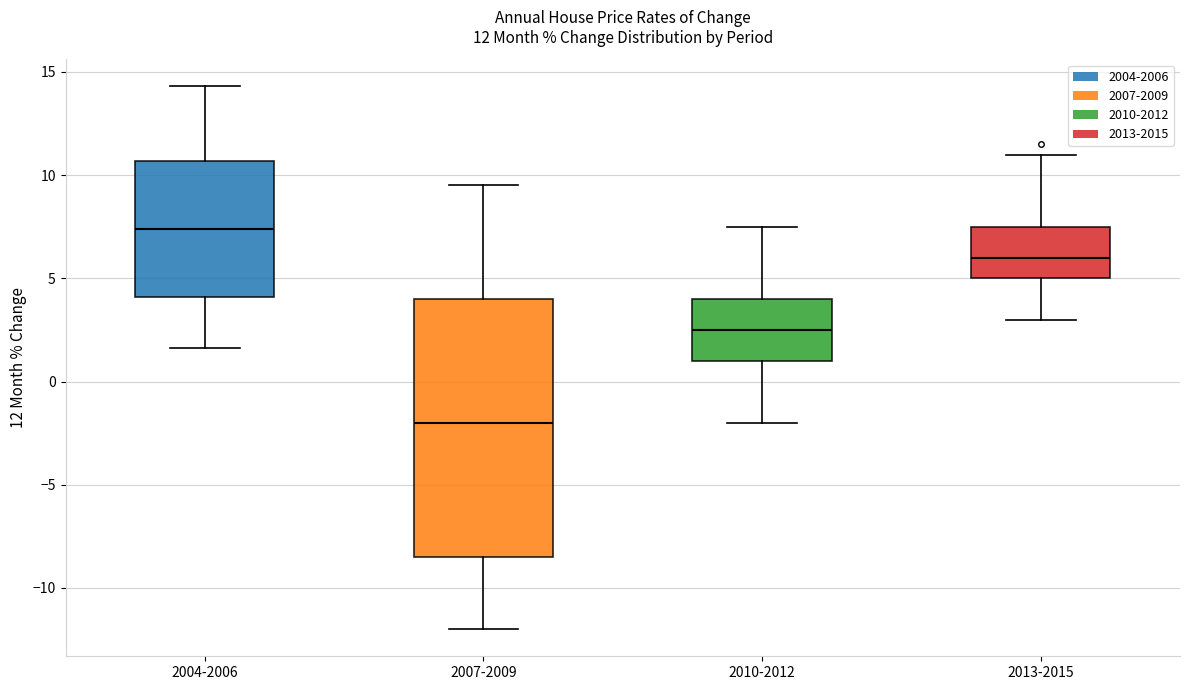

Comparing the boxes themselves (not the whiskers), which one is the tallest?

2007-2009